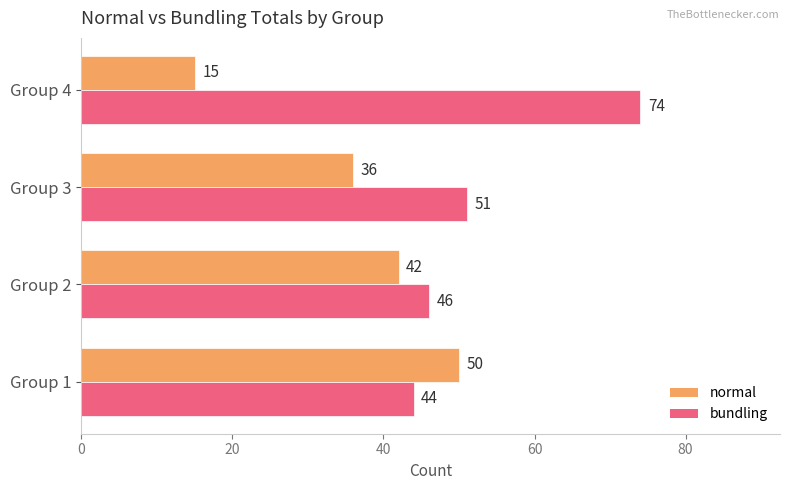

What is the difference between the maximum and minimum values in the bundling series?

30